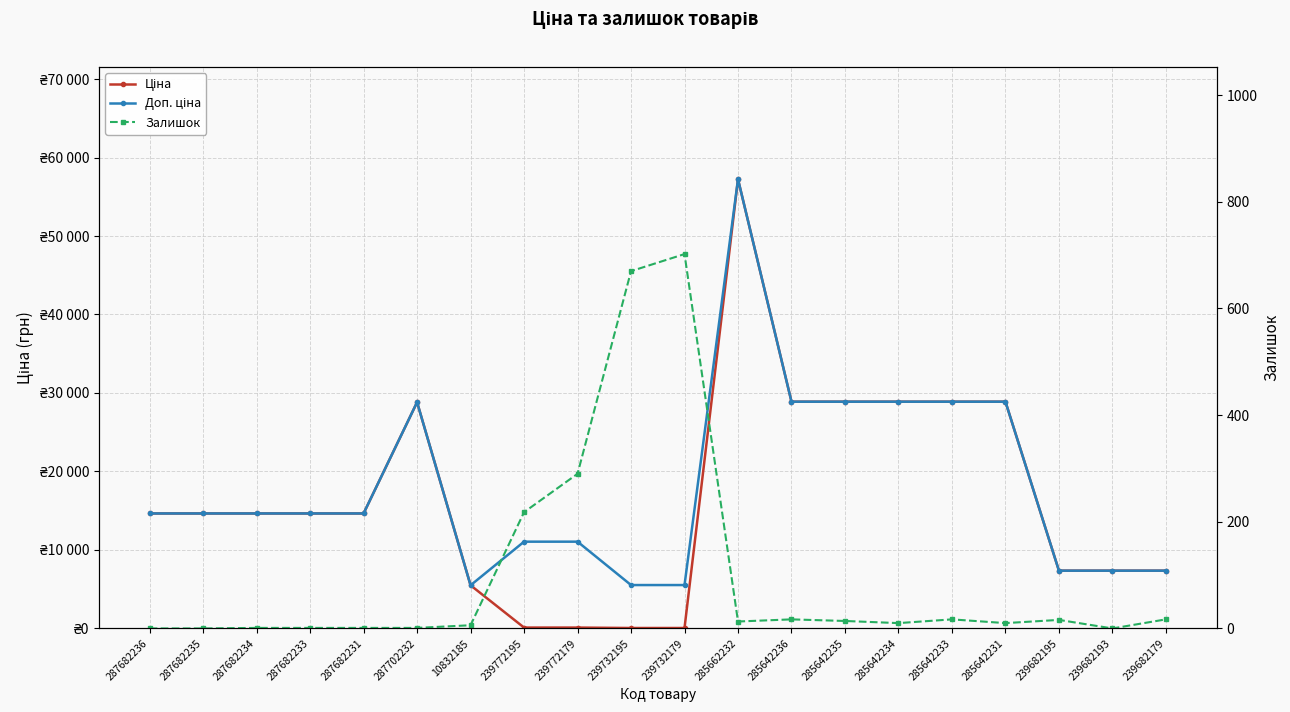

At which category is the sum across all series the highest?

285662232